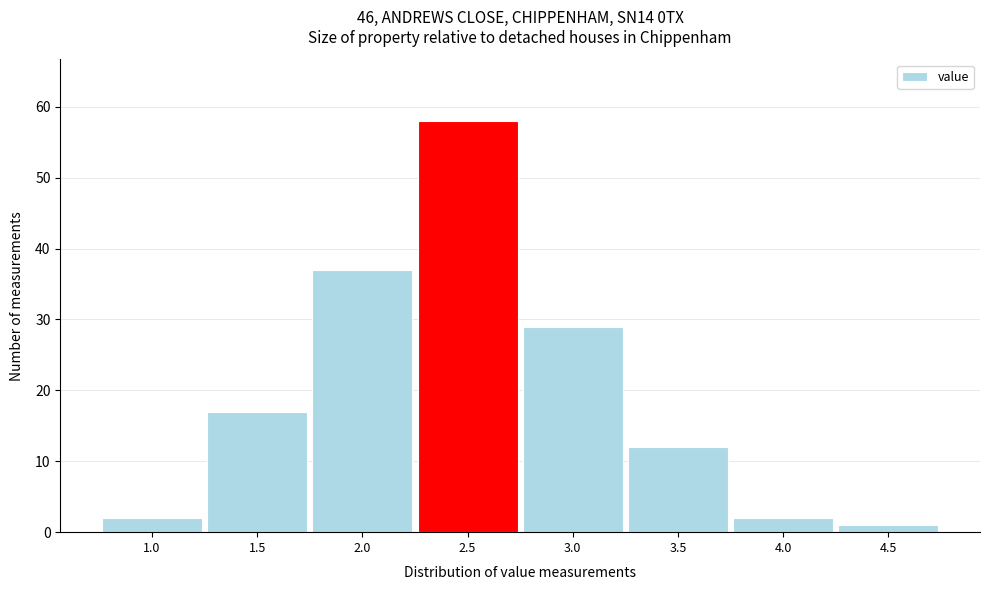

Reading right to left, transcribe all the data shown in this chart.

4.5=1	4.0=2	3.5=12	3.0=29	2.5=58	2.0=37	1.5=17	1.0=2